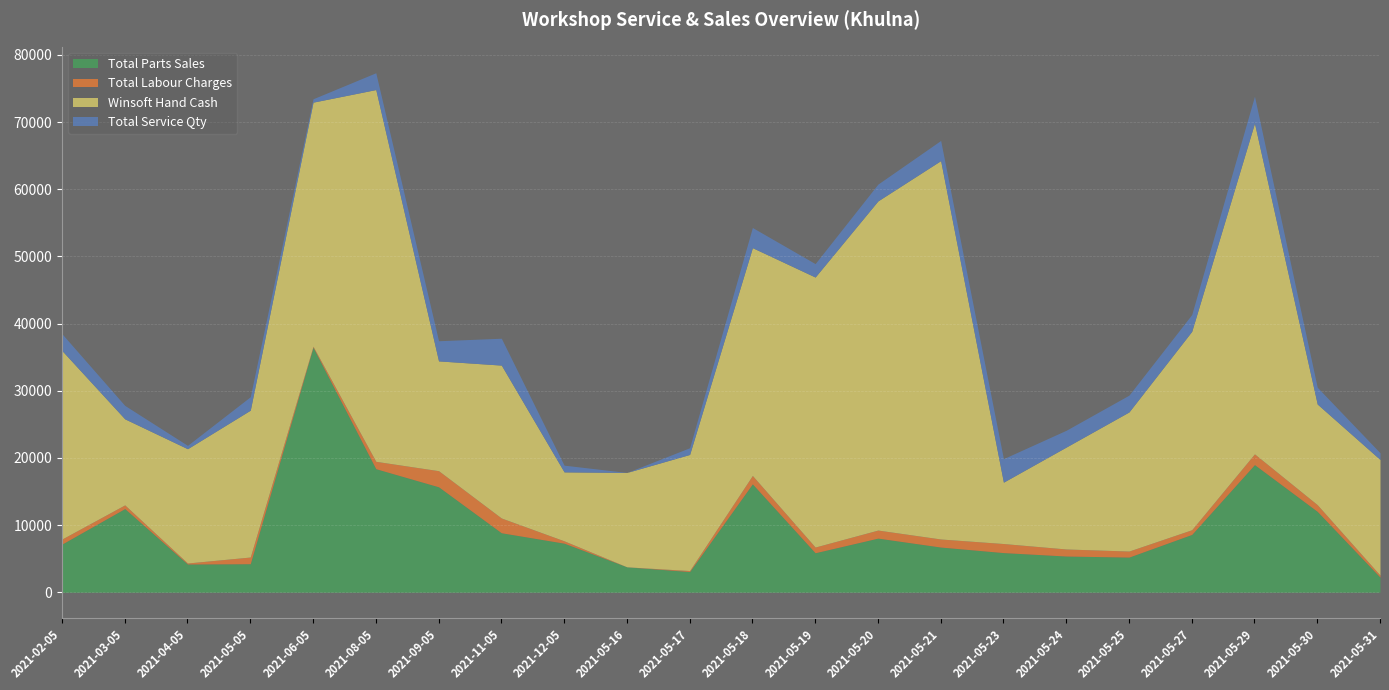

How many lines are shown in the chart?

4